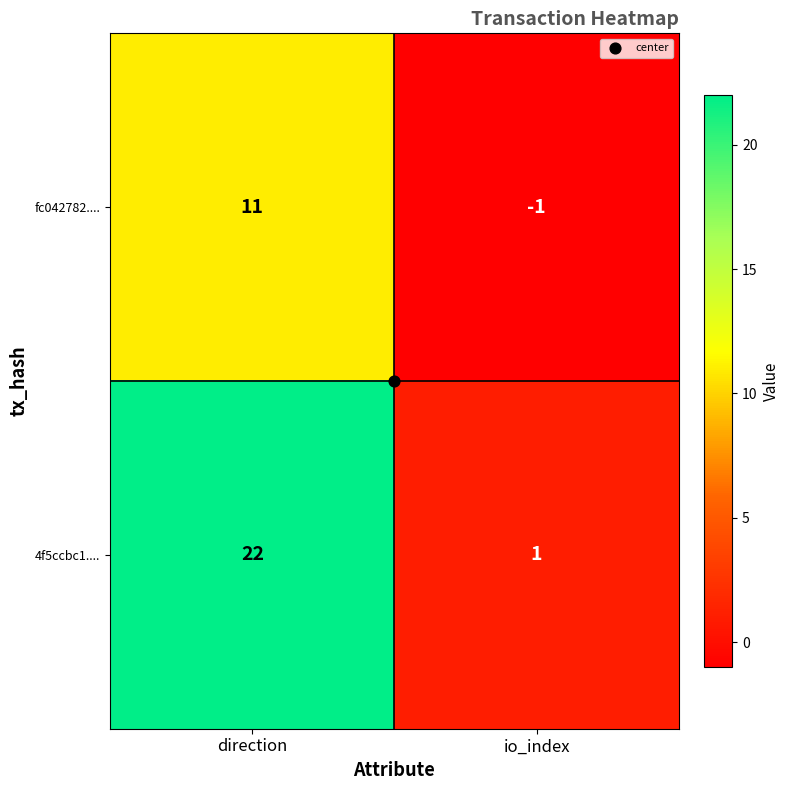

Is it true that 4f5ccbc1.... equals 29 at direction?

False